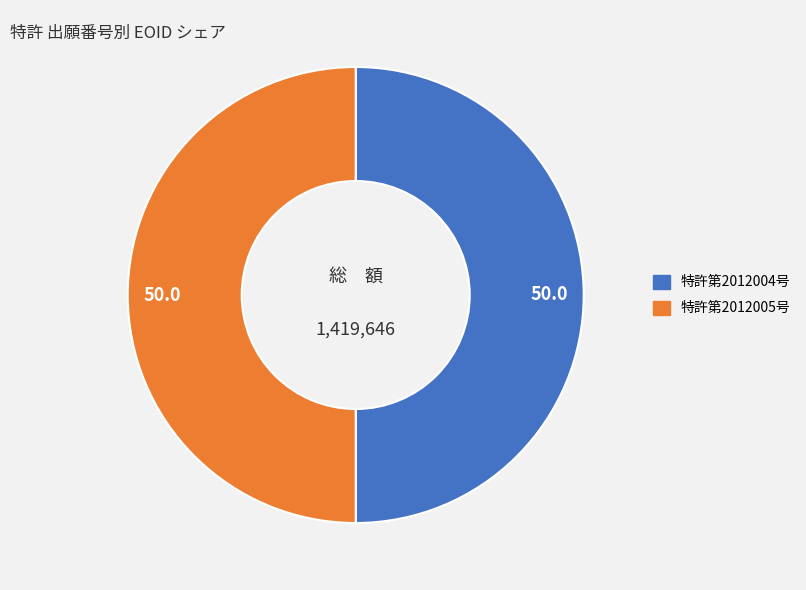

What is the ratio of the value at 特許第2012005号 to the value at 特許第2012004号?

1.0